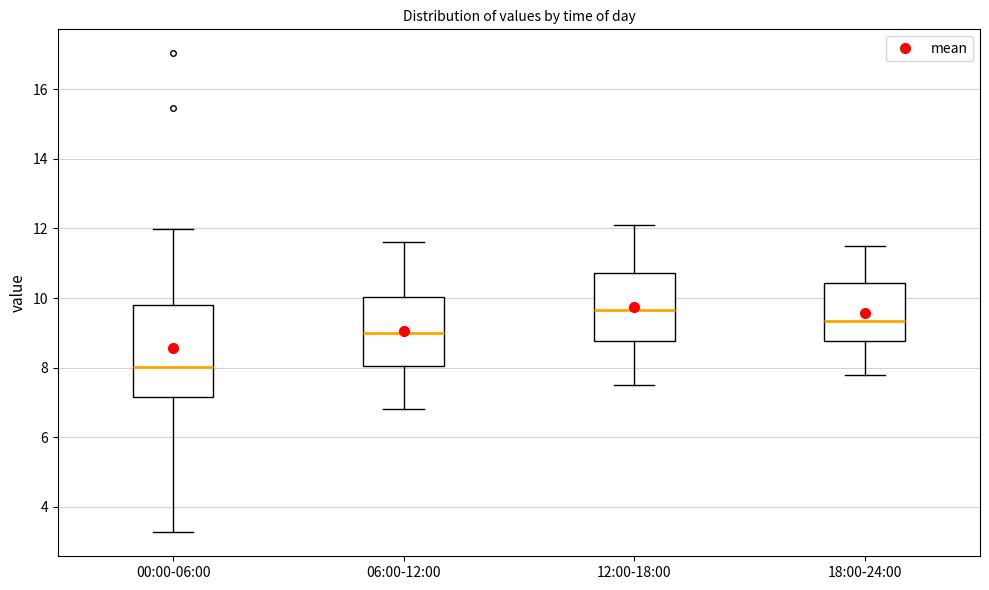

Comparing the boxes themselves (not the whiskers), which one is the tallest?

00:00-06:00